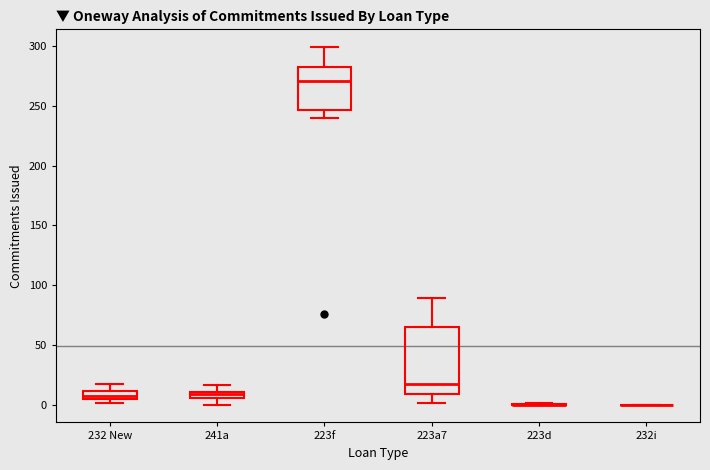

Comparing the boxes themselves (not the whiskers), which one is the tallest?

223a7